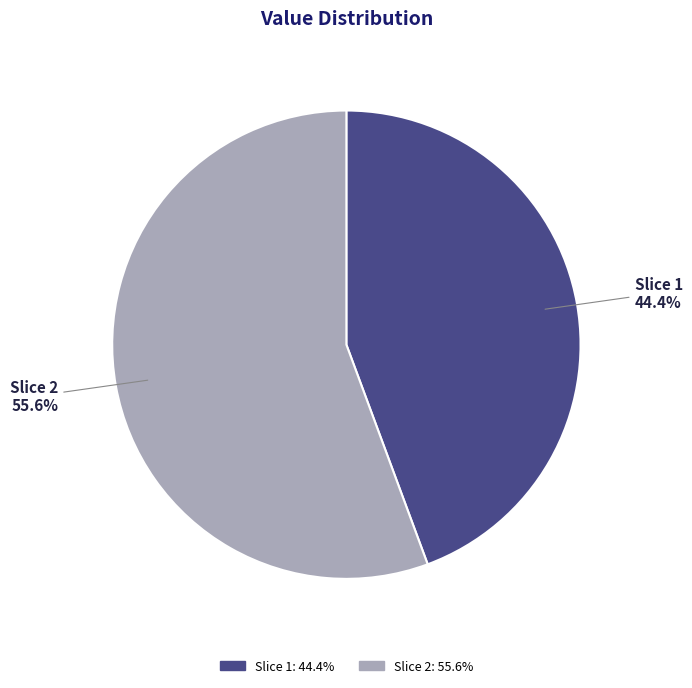

Combined, what portion of the pie is Slice 1 and Slice 2?

100.0%